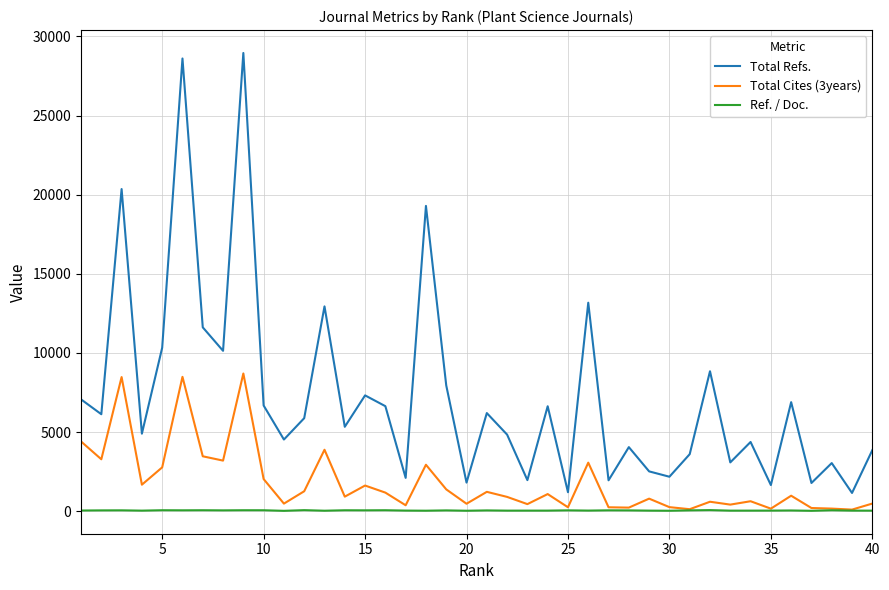

What is the average value of the Total Cites (3years) series?

1838